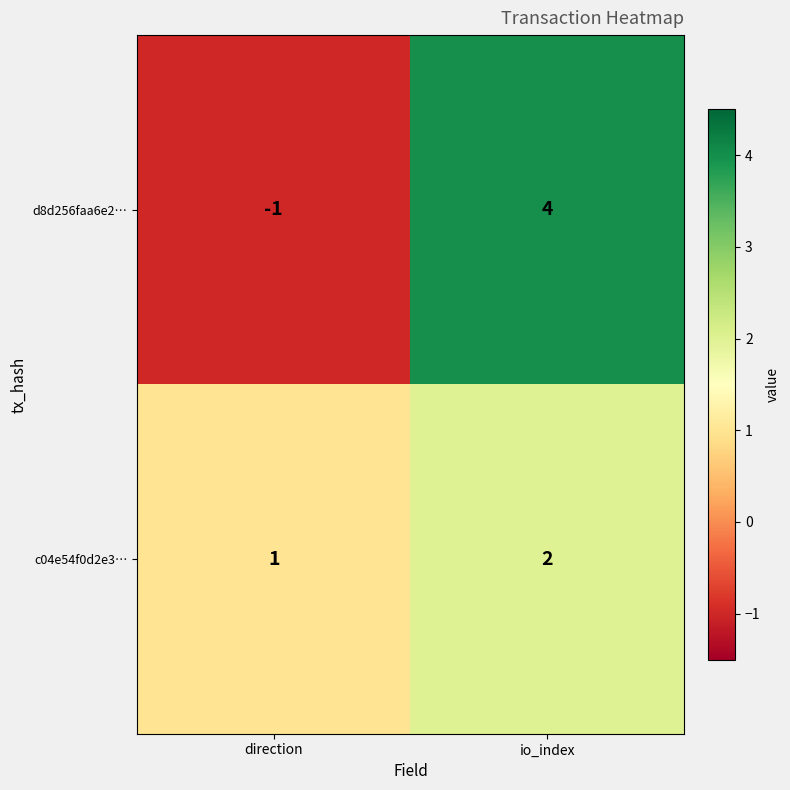

Is it true that d8d256faa6e2… equals 5 at io_index?

False